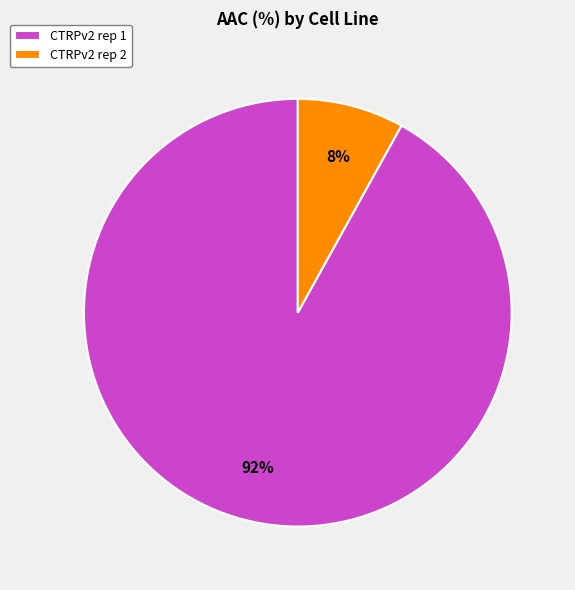

How many slices are in this pie chart?

2